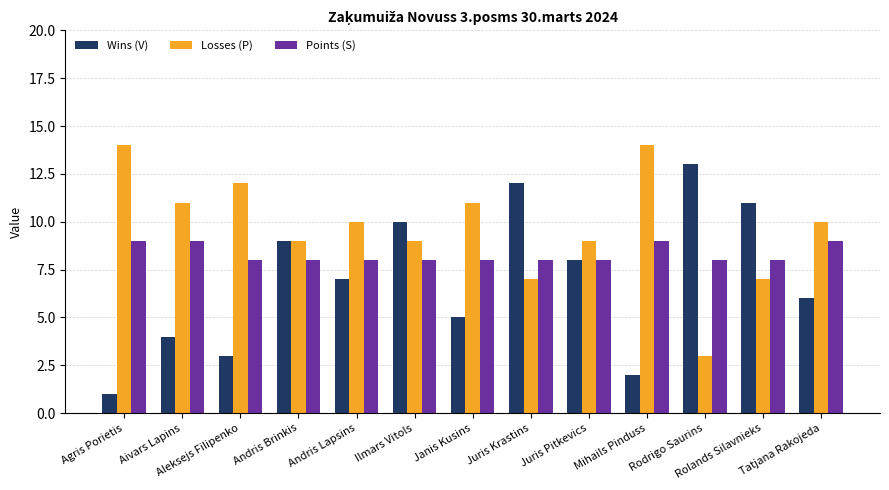

Does the chart contain any negative values?

No